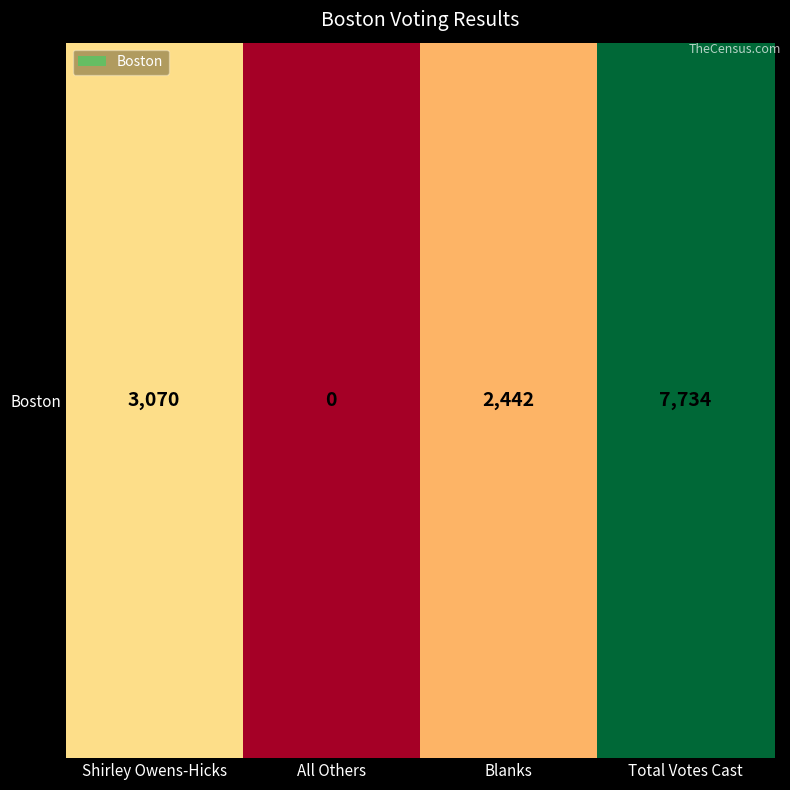

Reading left to right, transcribe all the data shown in this chart.

3070	0	2442	7734